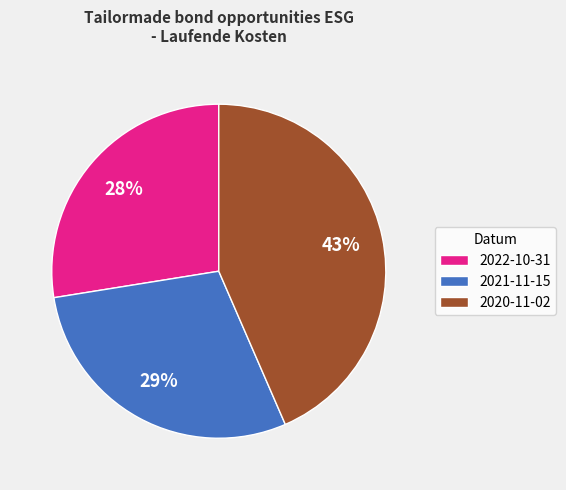

What is the smallest slice in the pie chart?

2022-10-31